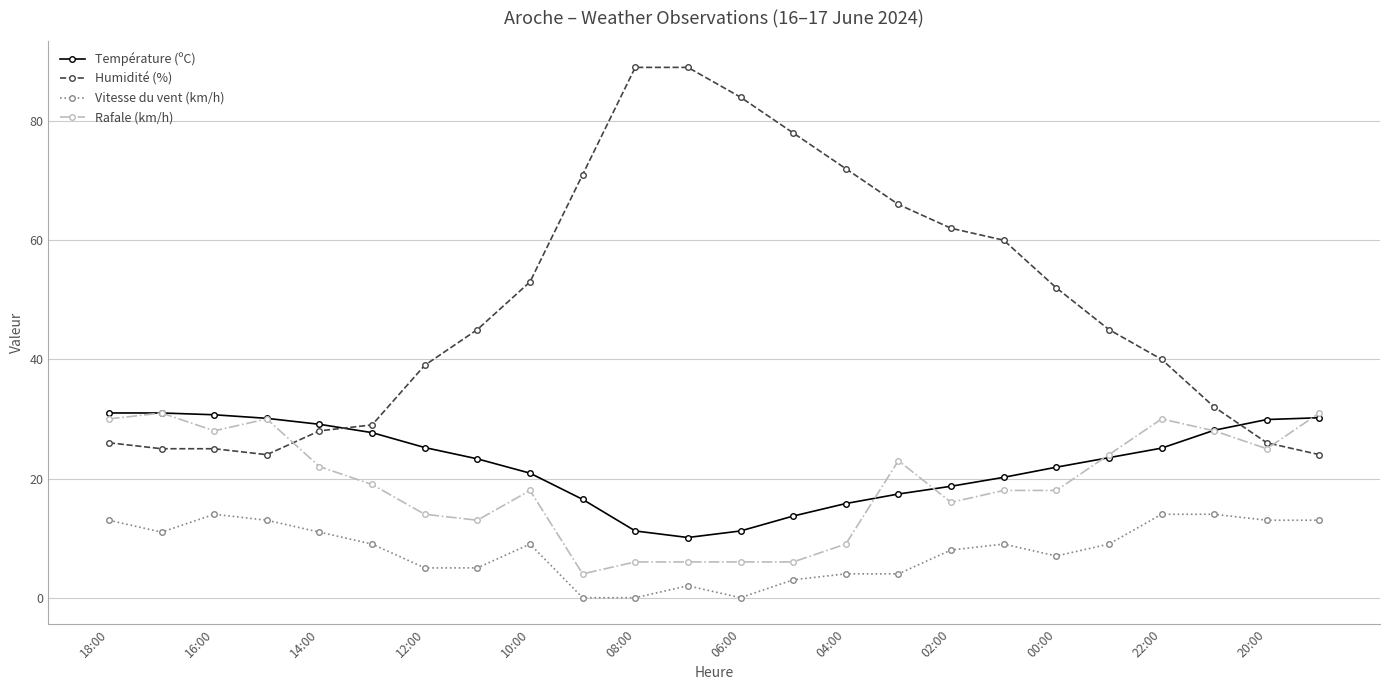

Which series has the largest range (max minus min)?

Humidité (%)